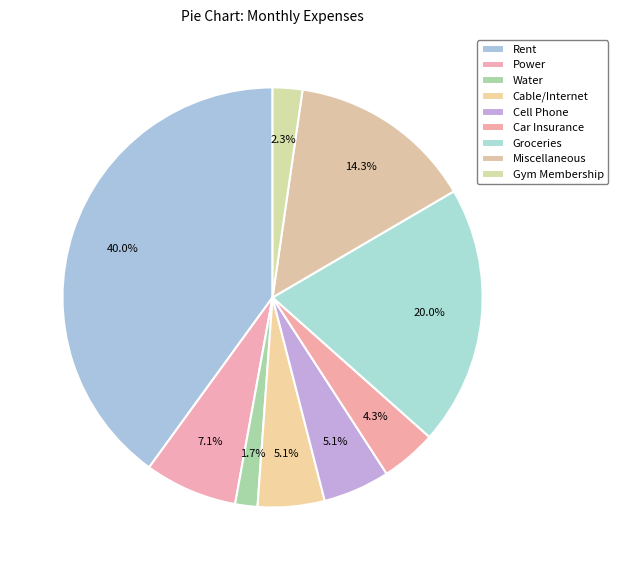

Count the number of slices in the pie.

9